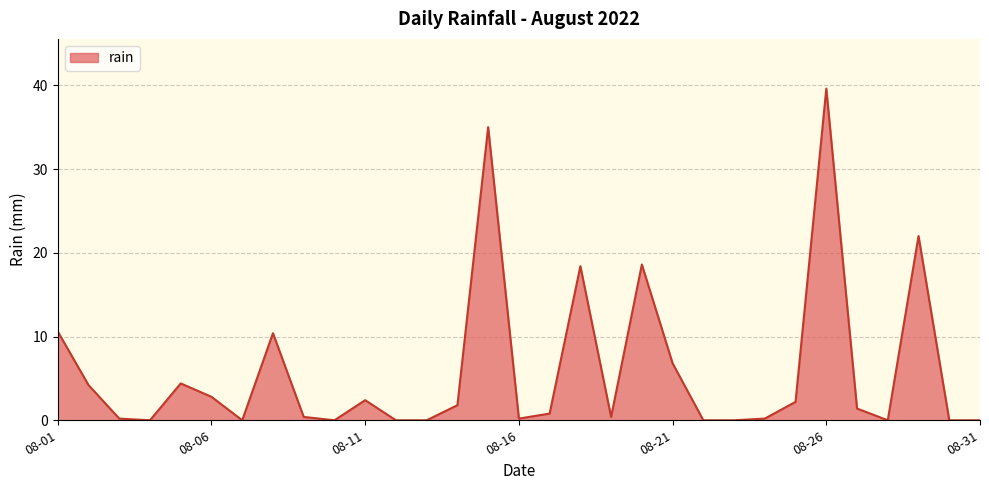

What is the maximum value shown in the chart?

39.6